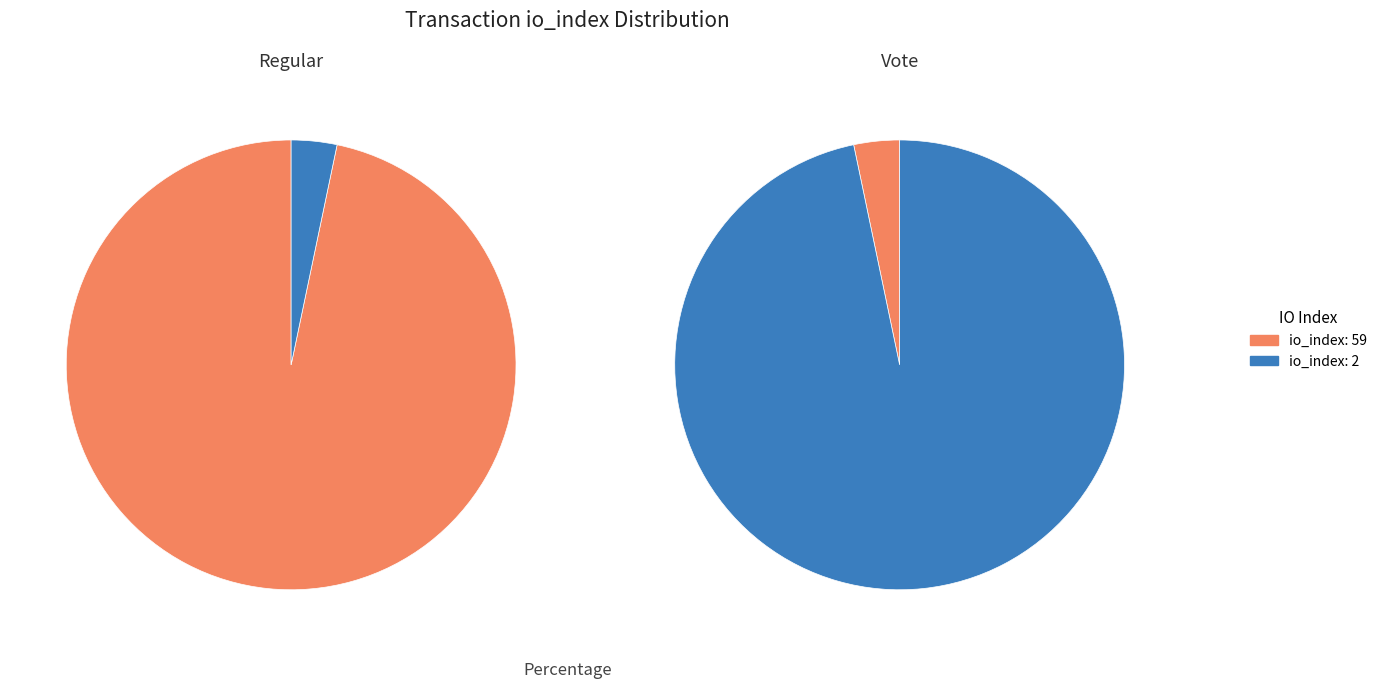

Which series changed the most between io_index_59 and io_index_2?

Regular